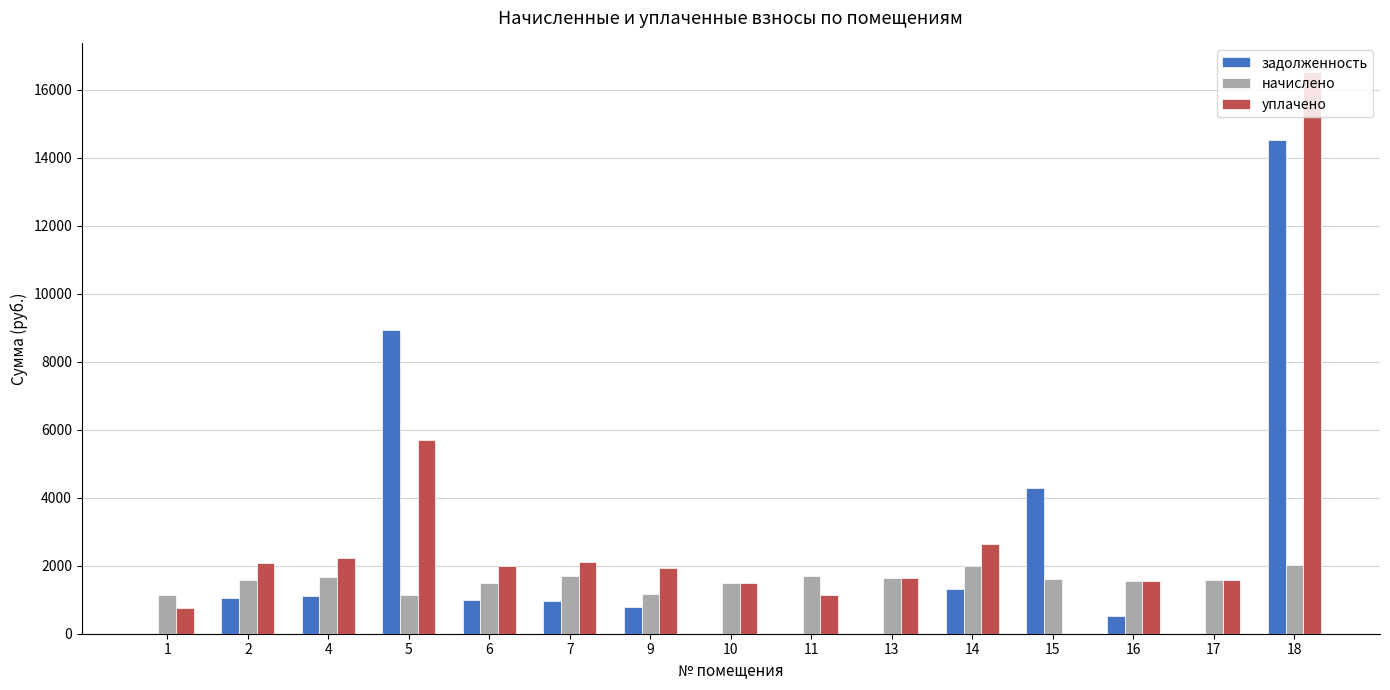

How many groups of bars are there?

15